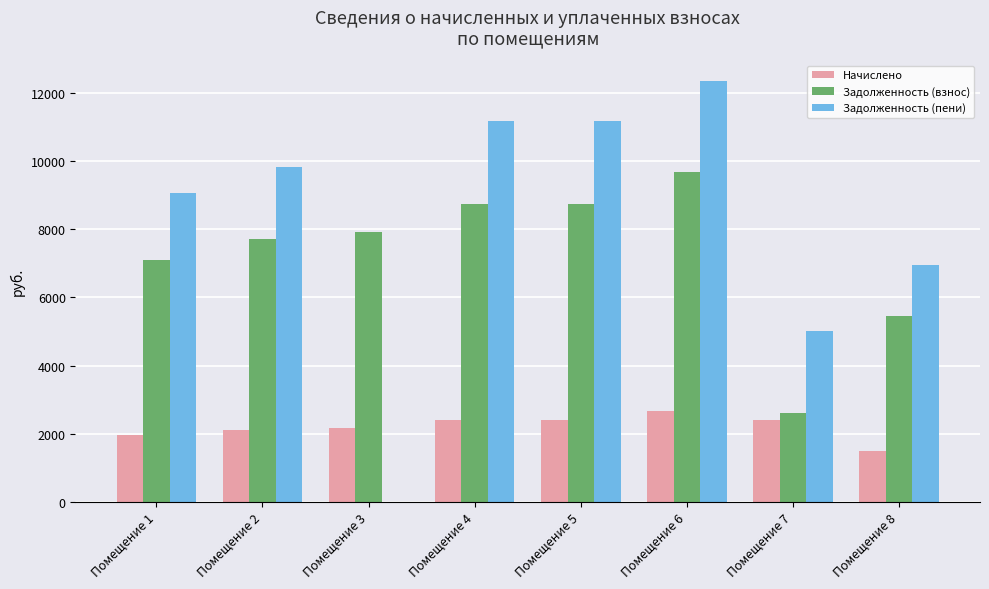

What is the total value across all series at Помещение 1?

18135.0